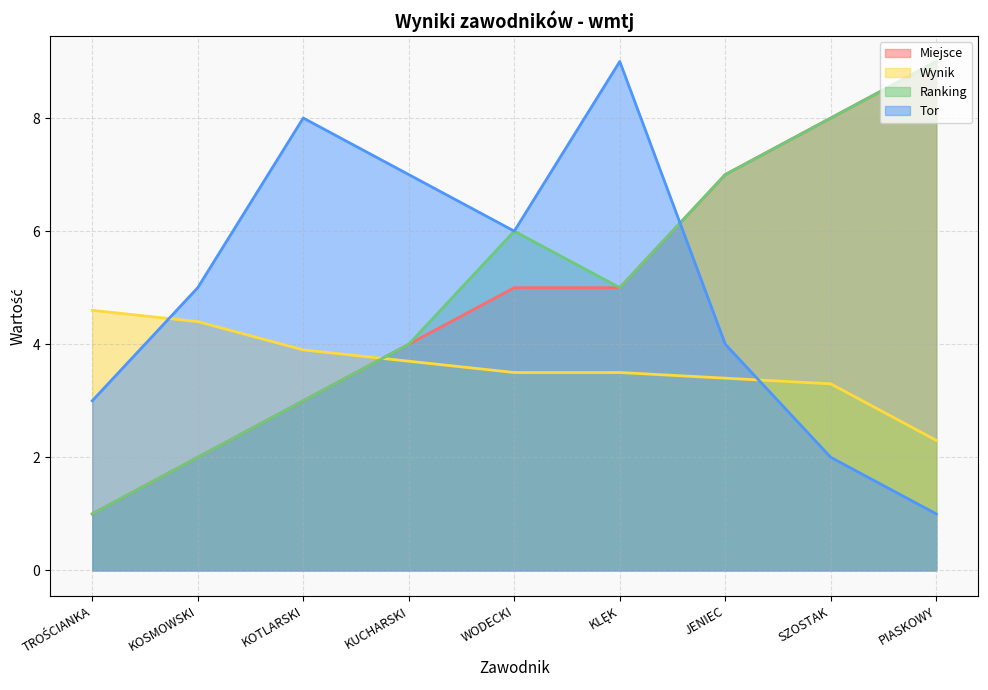

What are all the series names shown in the legend?

Miejsce, Wynik, Ranking, Tor